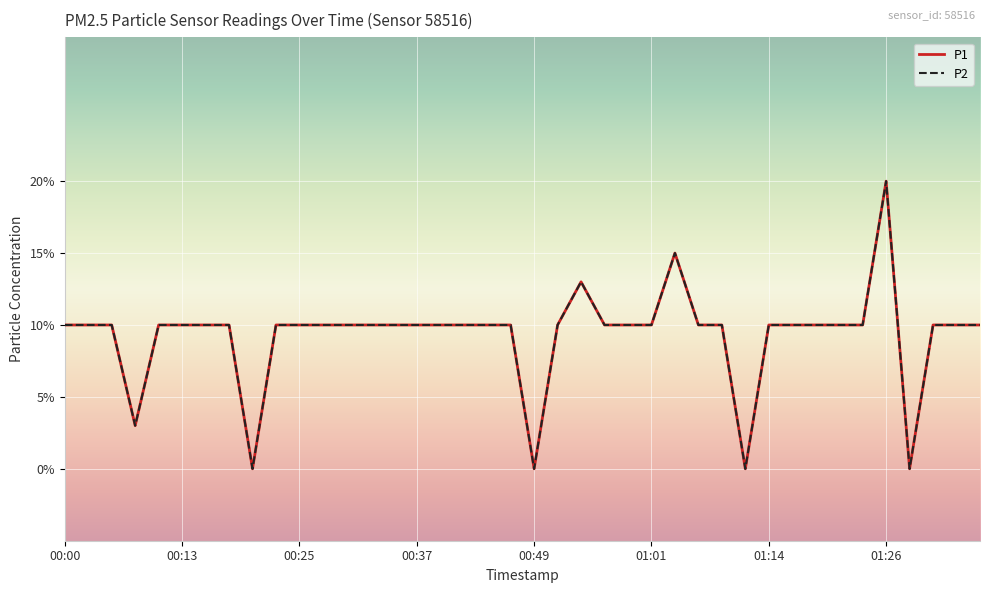

Is this an area chart (filled region under the line)?

No